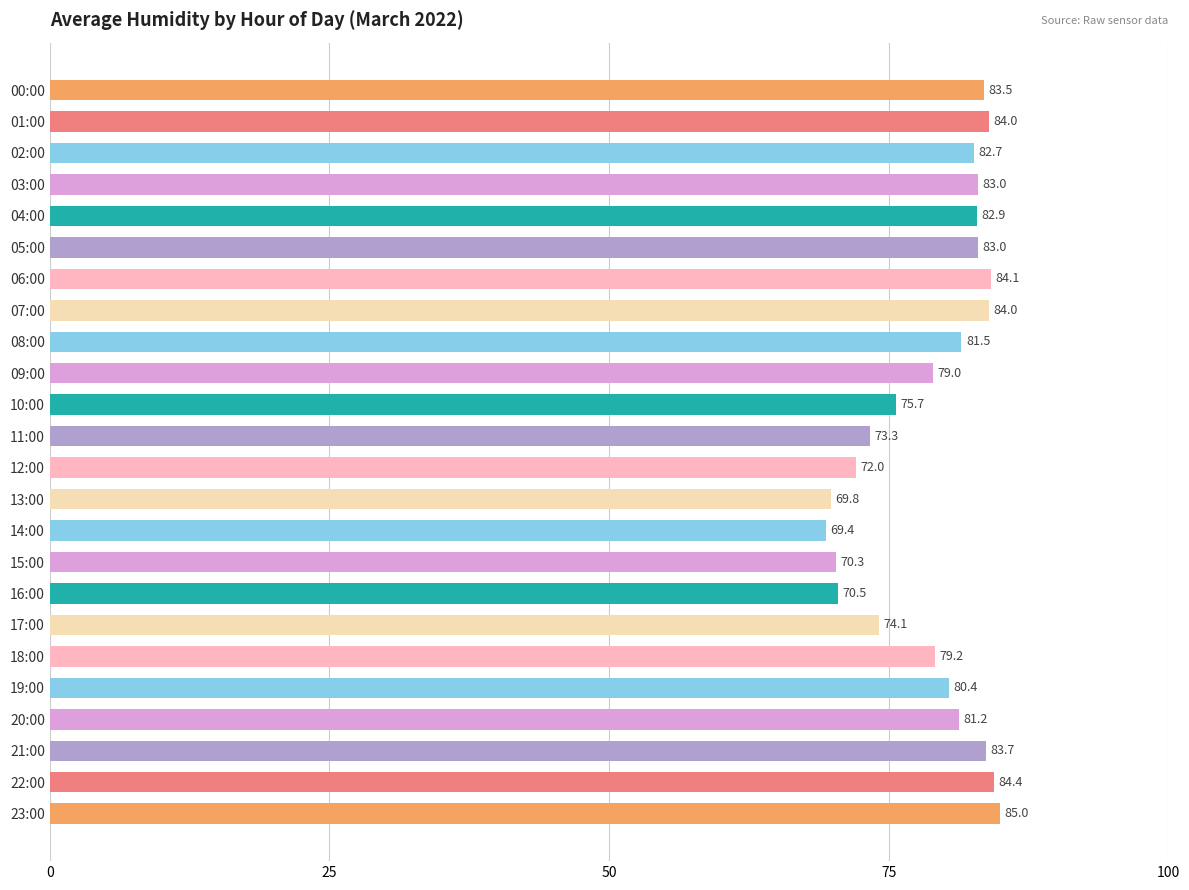

The value at 01:00 is 35.2. True or false?

False